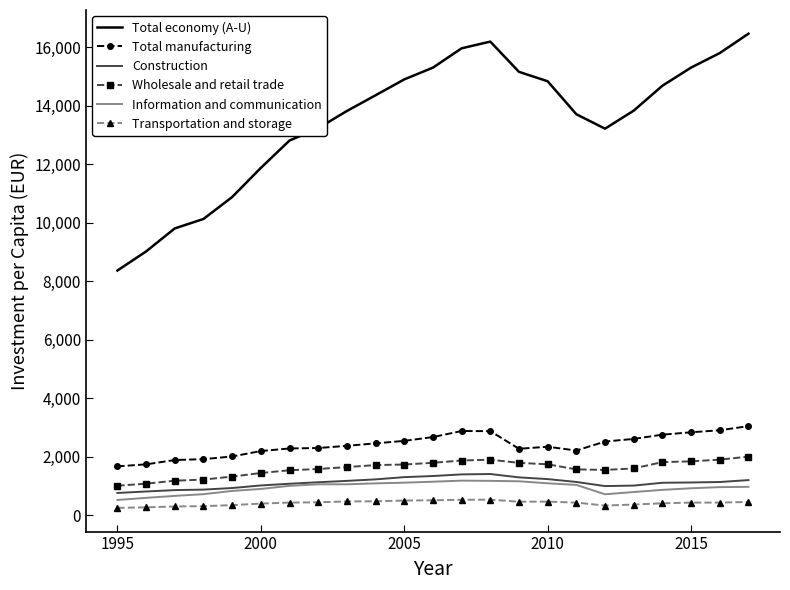

True or false: Total economy (A-U) and Construction intersect in this chart.

False